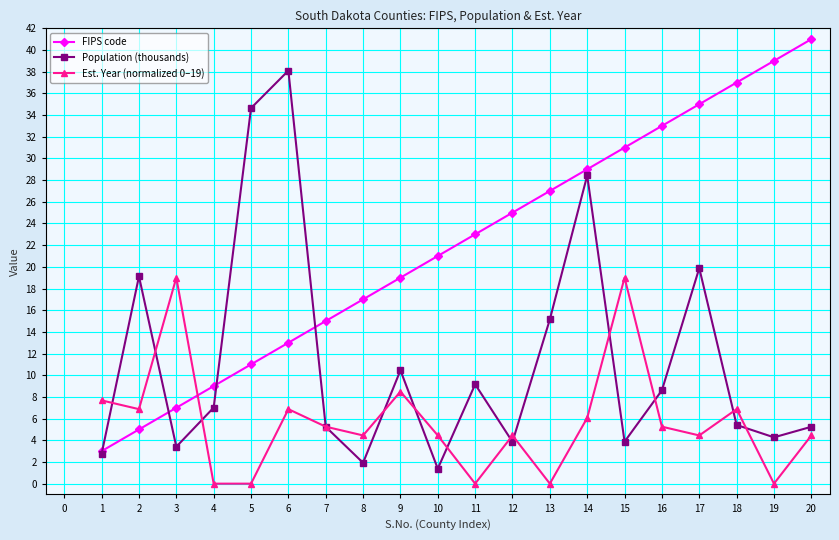

Does the chart display data point markers on the line(s)?

Yes